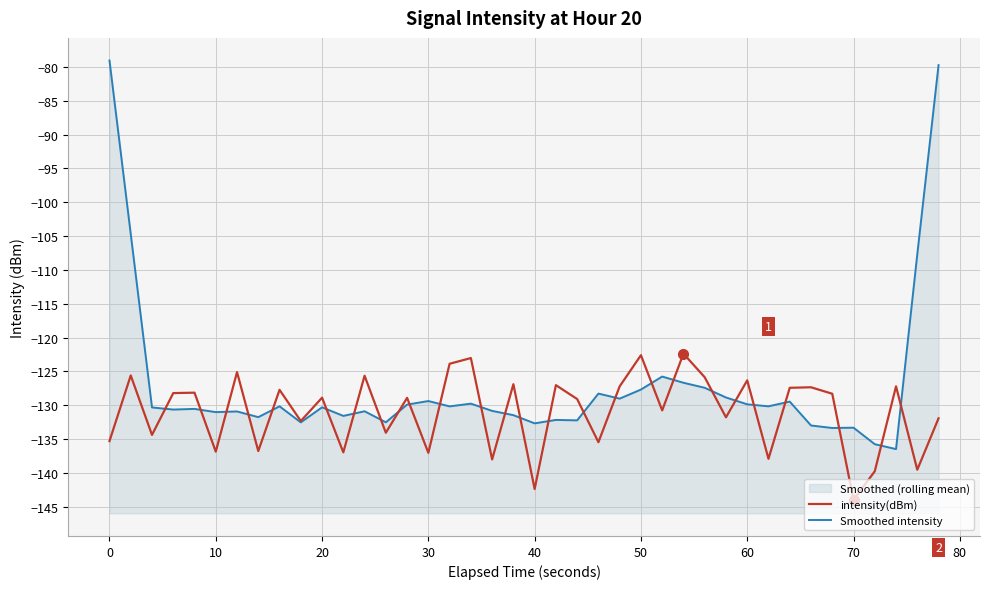

What is the maximum value for intensity(dBm)?

-122.4